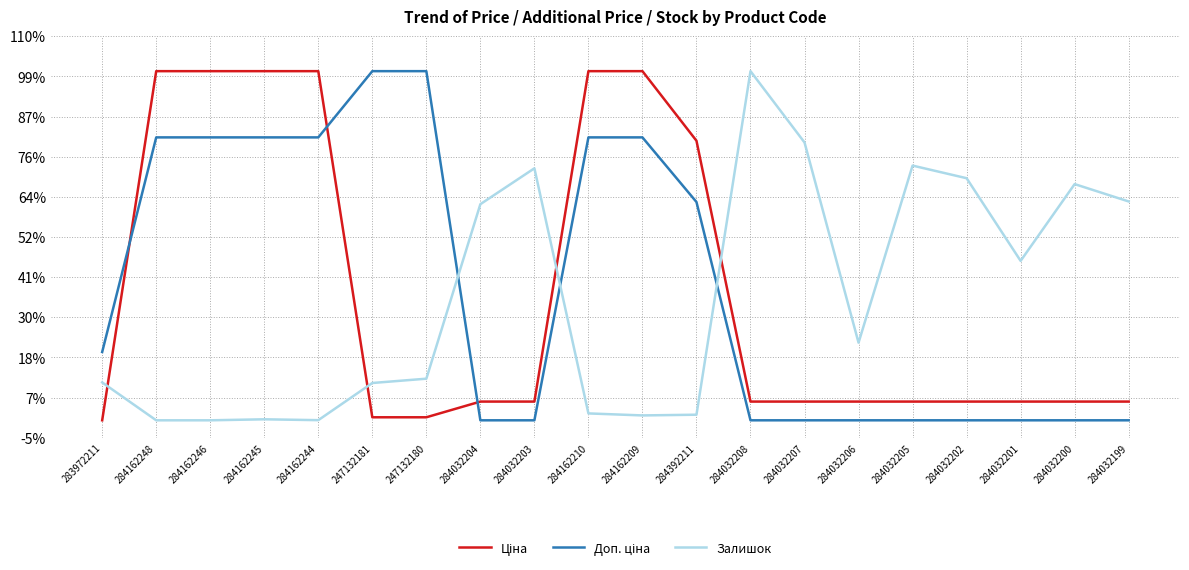

What is the maximum value shown in the chart?

1.0